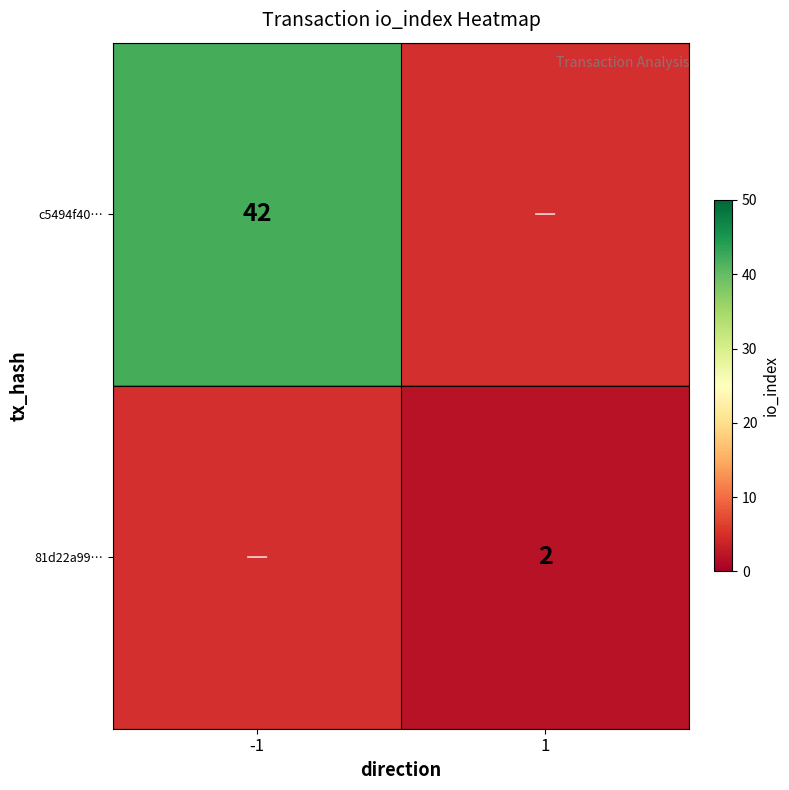

The value of c5494f40… at -1 is 42. True or false?

True